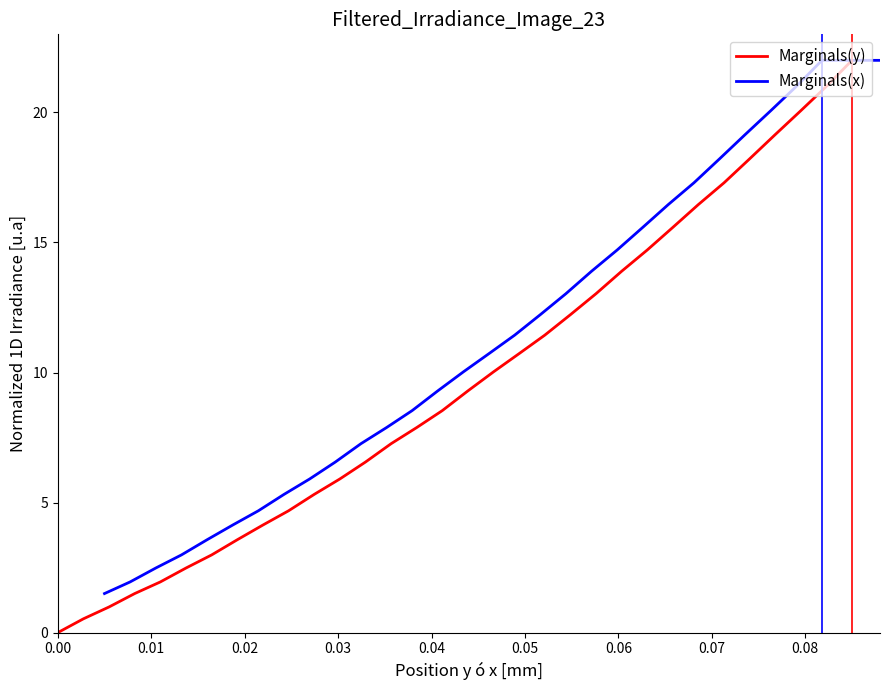

What is the maximum value for Marginals(y)?

22.0